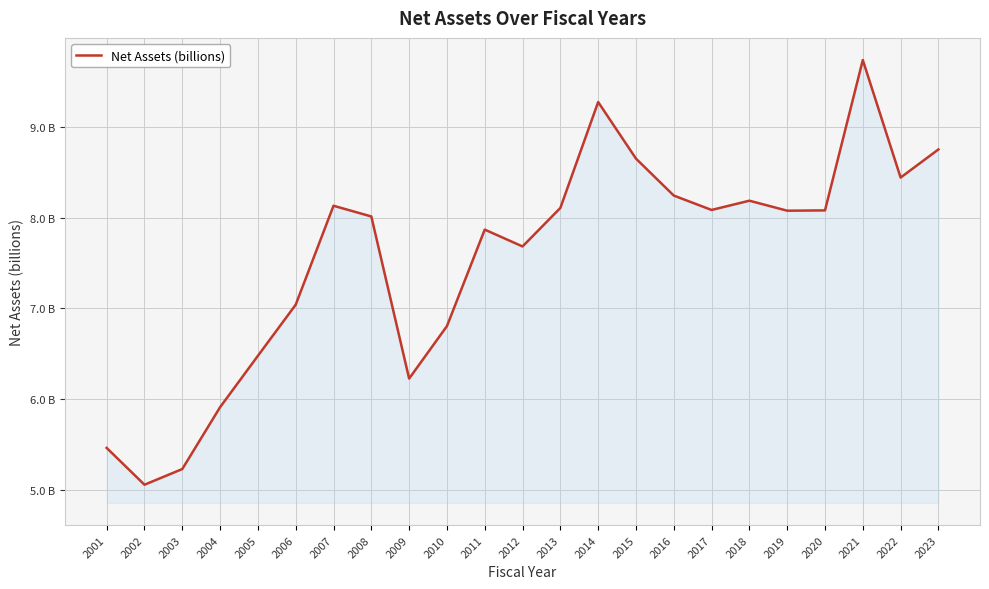

Which has a higher value, 2006 or 2010?

2006